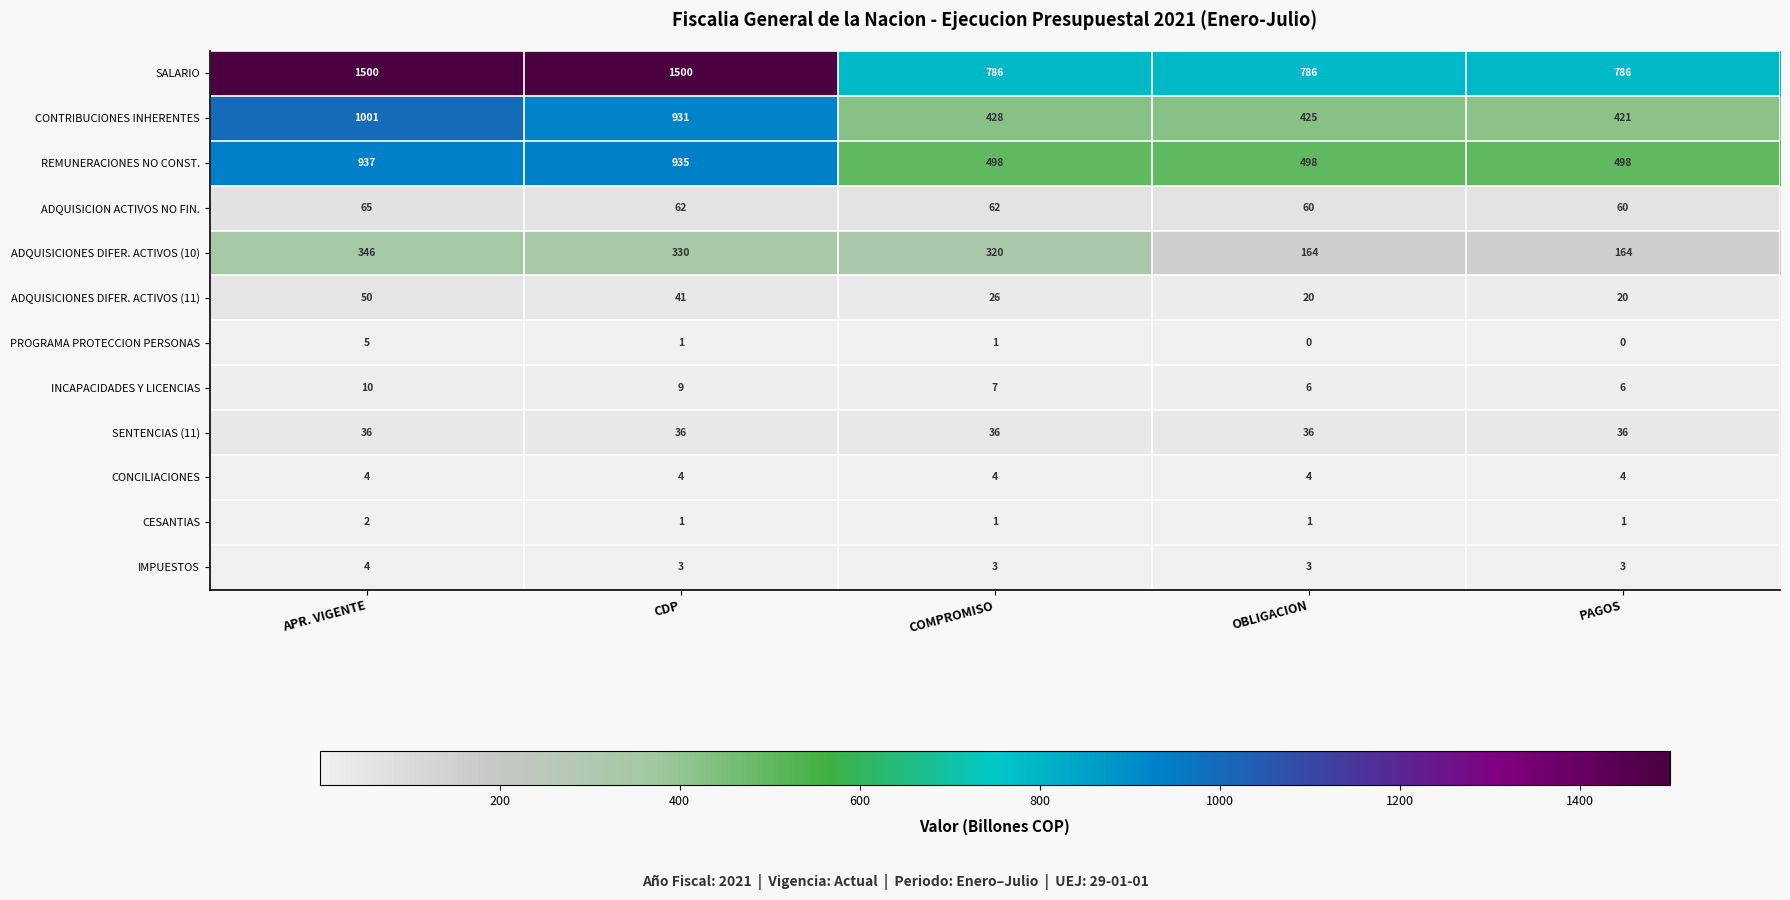

How many data points does each series have?

5